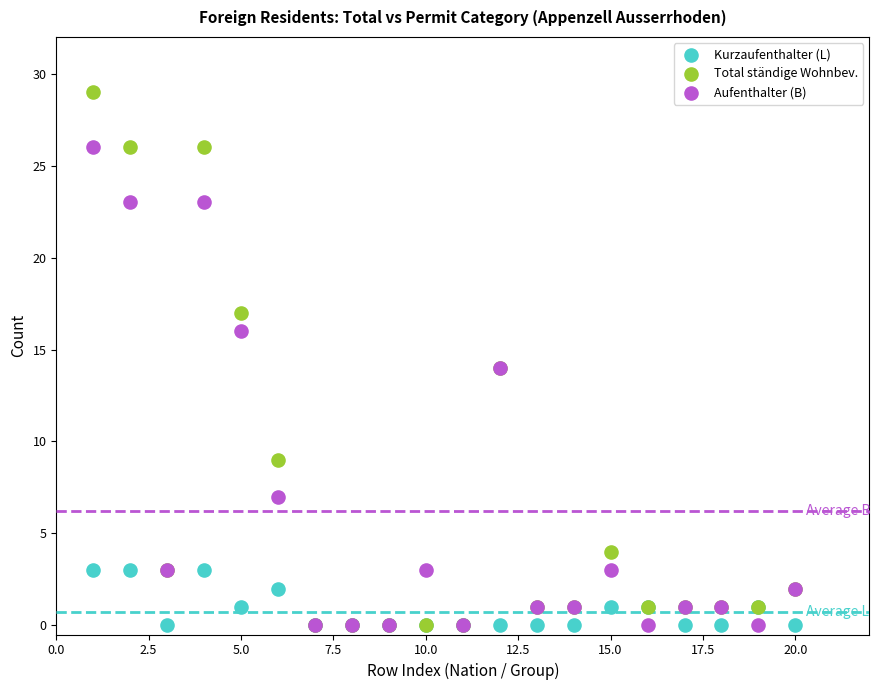

What are all the series names shown in the legend?

Kurzaufenthalter (L), Total ständige Wohnbev., Aufenthalter (B)